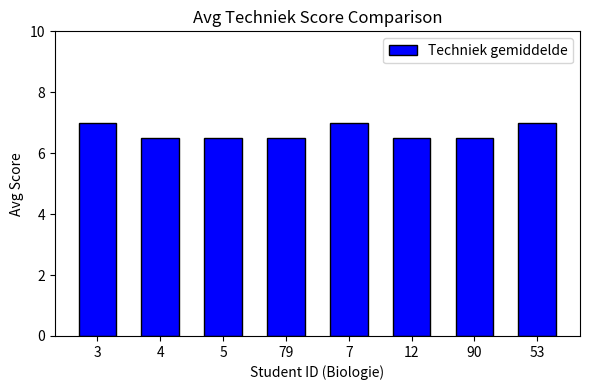

Does the chart contain any negative values?

No